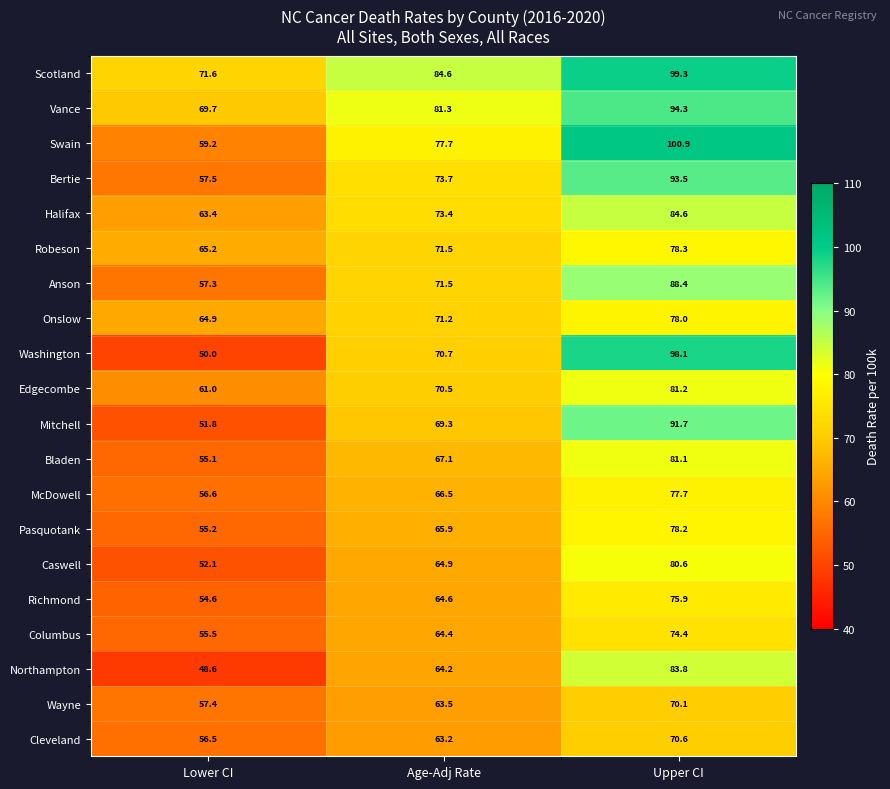

What is the maximum value for Columbus?

74.4